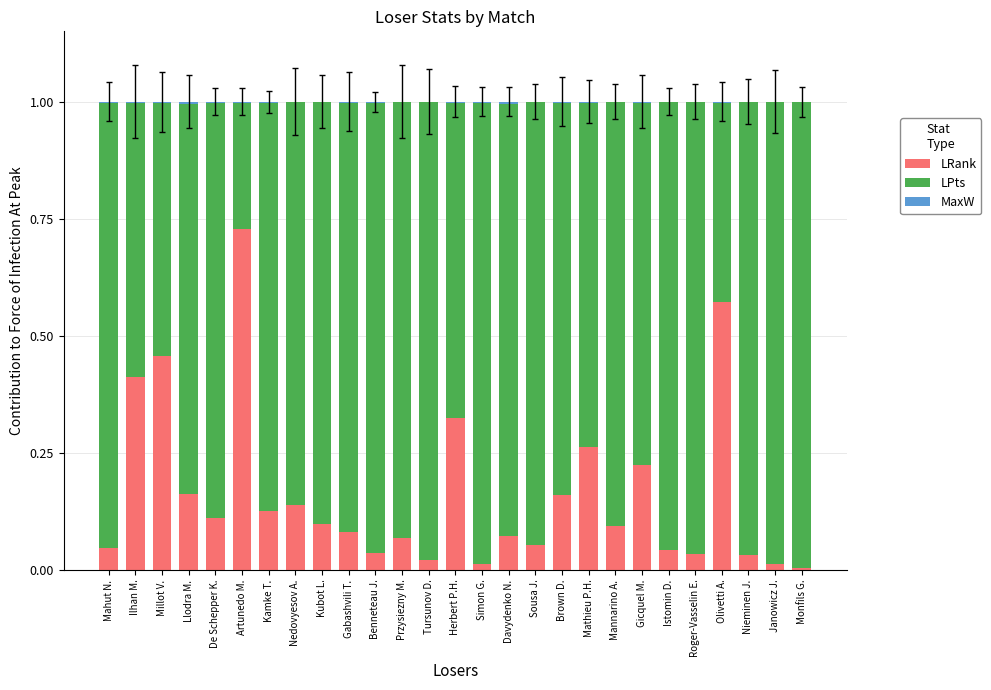

At which label does LRank reach its peak?

Artunedo M.